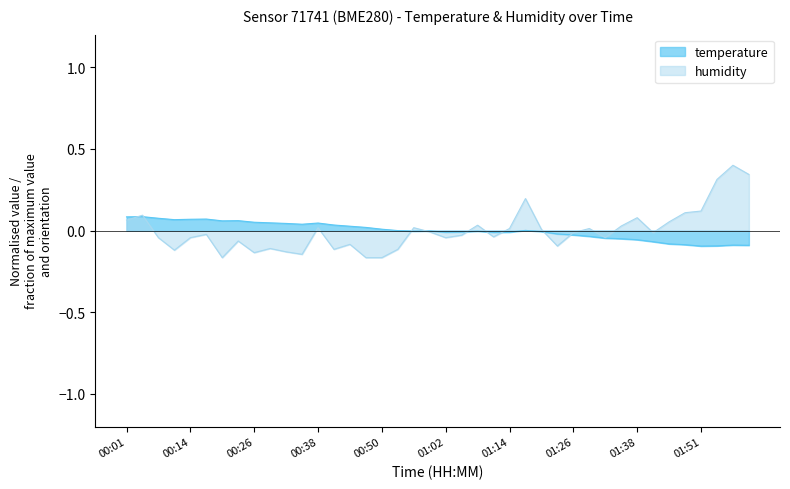

Reading right to left, what are all the values shown in this chart?

temperature: -0.1	-0.1	-0.1	-0.1	-0.1	-0.1	-0.1	-0.1	-0.0	-0.0	-0.0	-0.0	-0.0	-0.0	0.0	-0.0	-0.0	-0.0	-0.0	-0.0	-0.0	-0.0	0.0	0.0	0.0	0.0	0.0	0.0	0.0	0.0	0.0	0.1	0.1	0.1	0.1	0.1	0.1	0.1	0.1	0.1
humidity: 0.3	0.4	0.3	0.1	0.1	0.1	-0.0	0.1	0.0	-0.0	0.0	-0.0	-0.1	0.0	0.2	0.0	-0.0	0.0	-0.0	-0.0	-0.0	0.0	-0.1	-0.2	-0.2	-0.1	-0.1	0.0	-0.1	-0.1	-0.1	-0.1	-0.1	-0.2	-0.0	-0.0	-0.1	-0.0	0.1	0.1